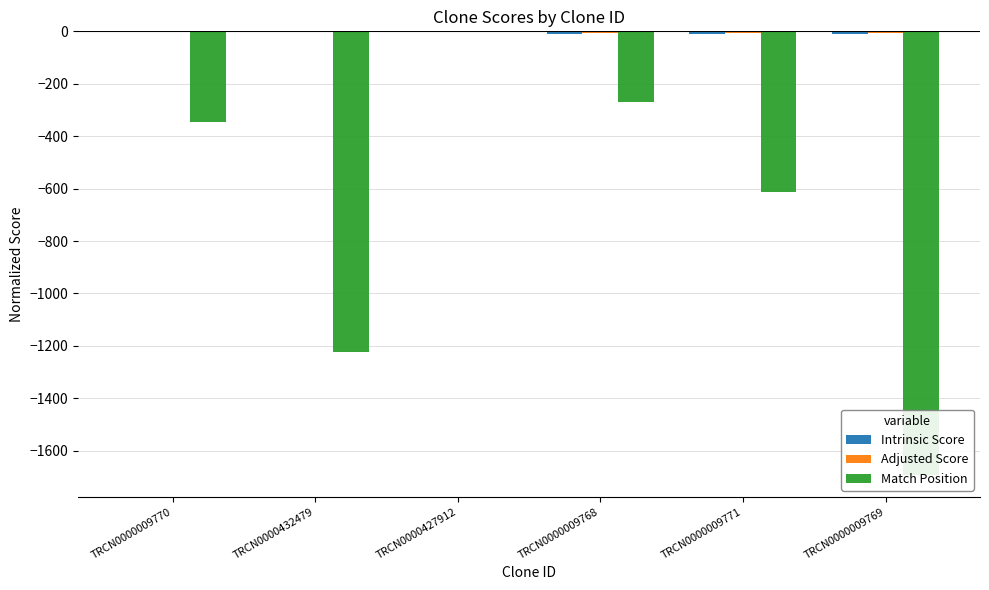

Which has a higher value, TRCN0000009771 or TRCN0000432479?

TRCN0000432479